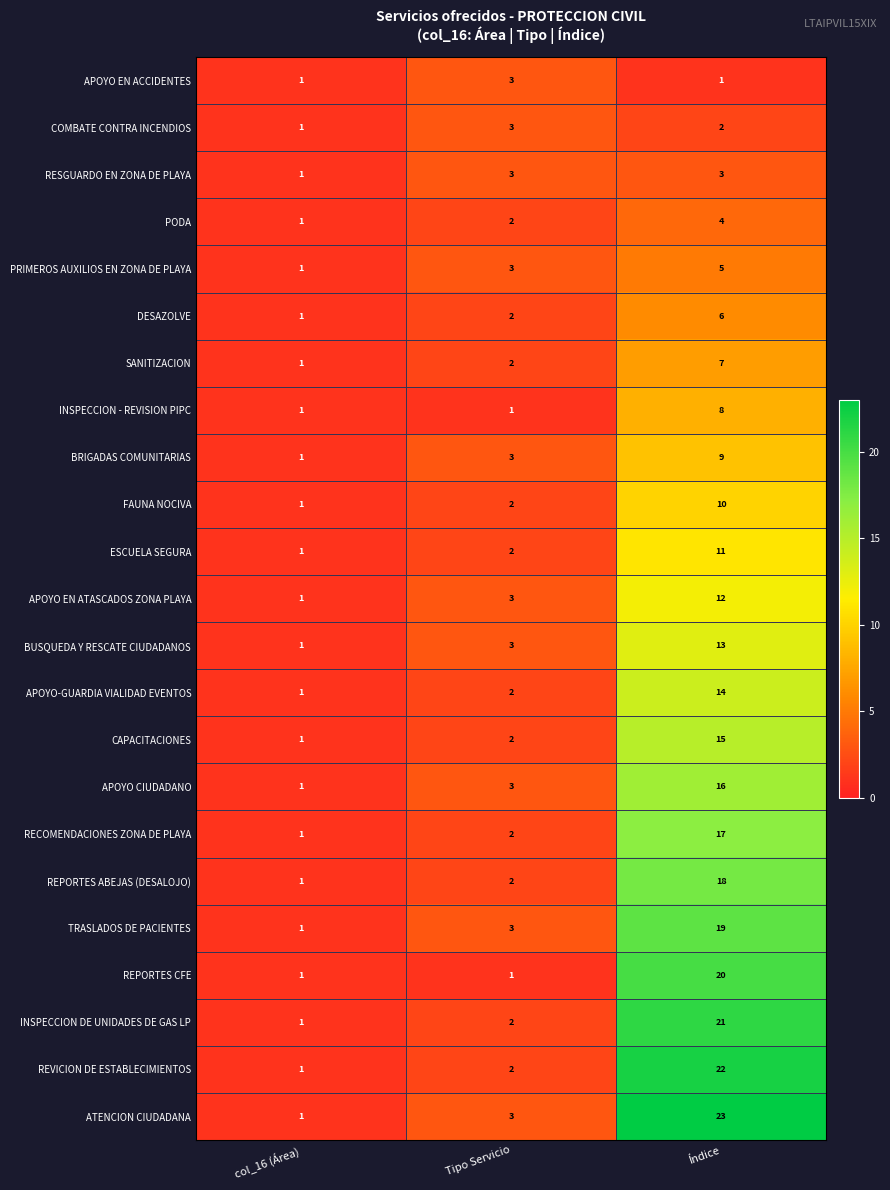

Is it true that DESAZOLVE equals 9 at Índice?

False